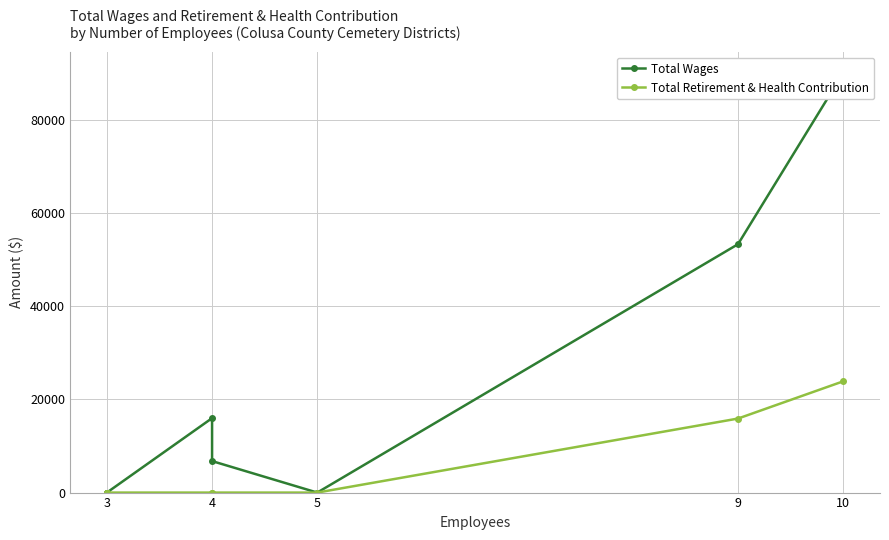

The value of Total Wages at 9 is 18872. True or false?

False